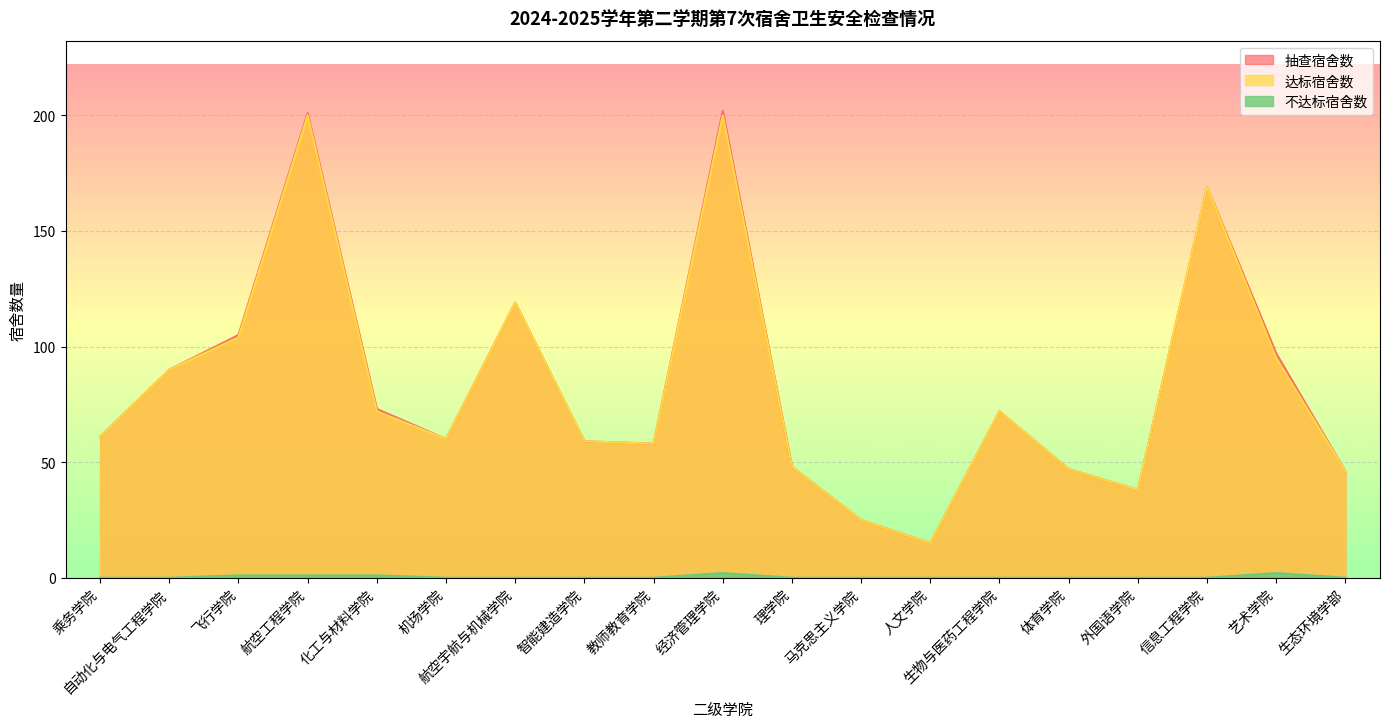

What is the total value across all series at 乘务学院?

122